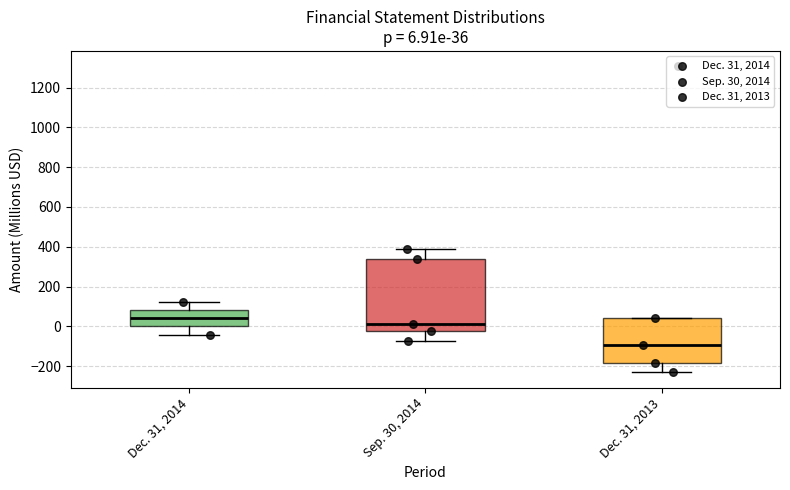

Which box is the tallest, from its lower edge to its upper edge?

Sep. 30, 2014